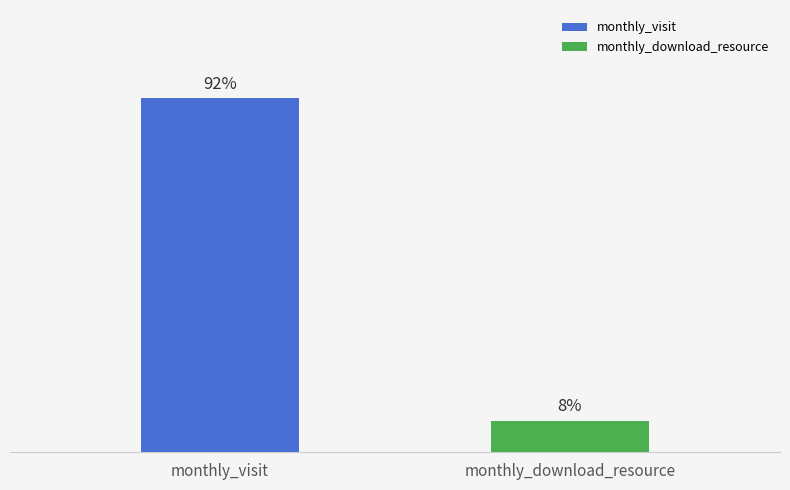

List the series in order of their overall mean, lowest first.

monthly_download_resource, monthly_visit